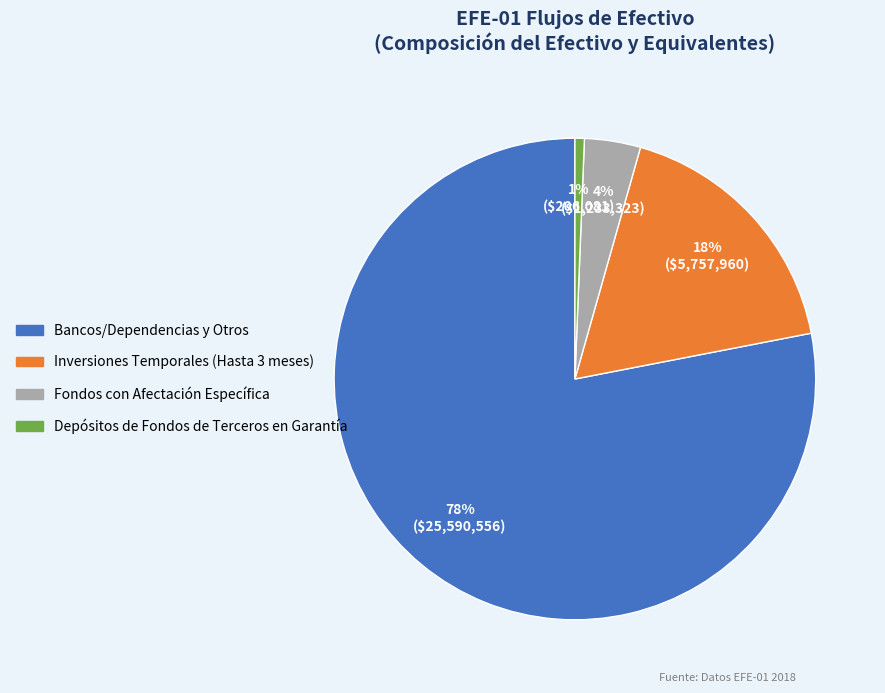

To the nearest percent, what portion does Fondos con Afectación Específica represent?

4%